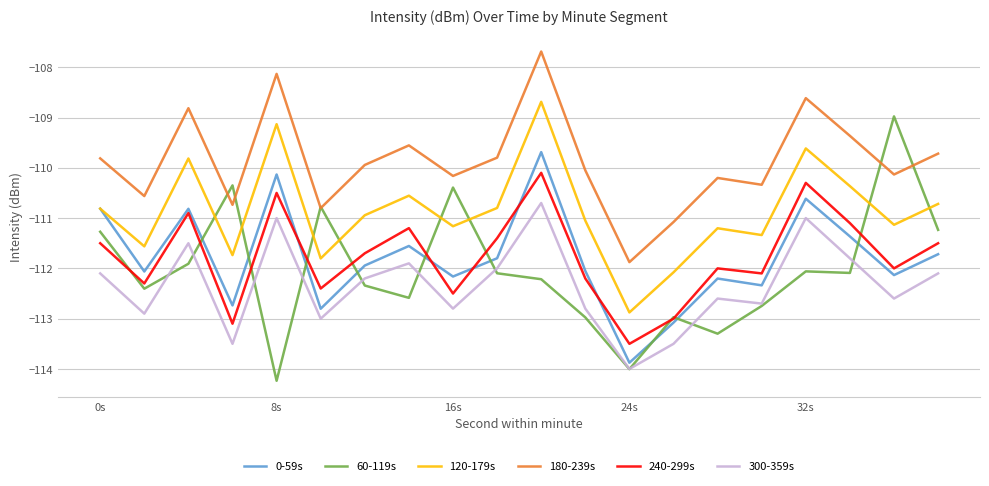

Which series has the largest total across all categories?

180-239s